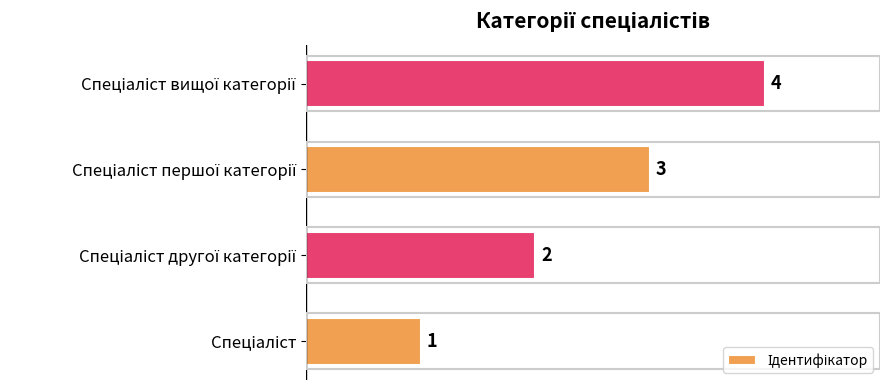

How many values are between 2 and 4?

3